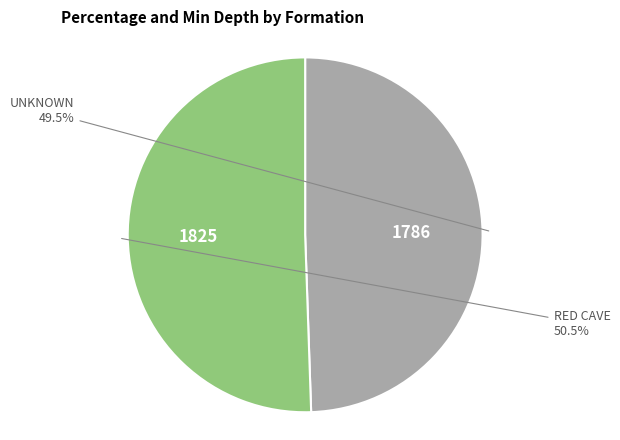

To the nearest percent, what is the difference between the largest and smallest slice percentages?

1%